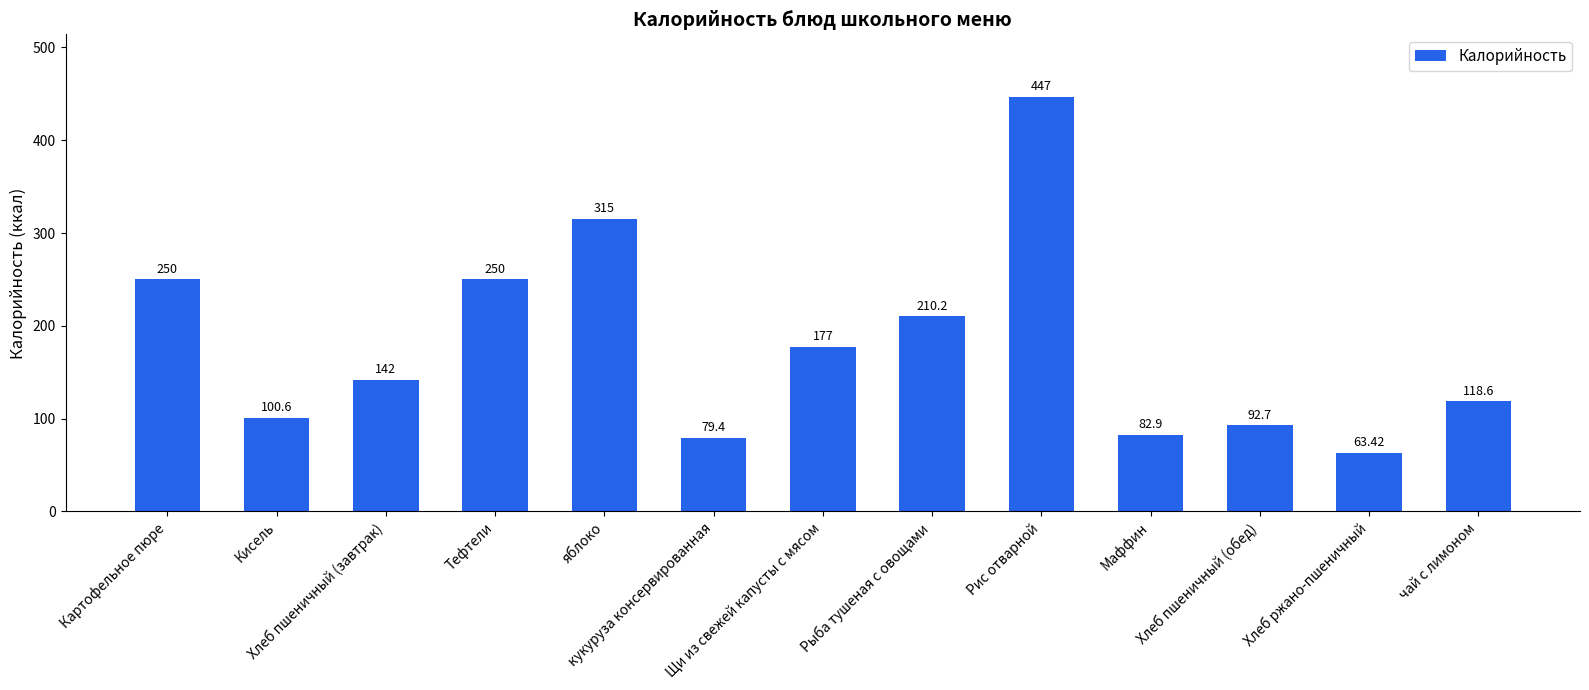

What position from the left is Картофельное пюре?

1